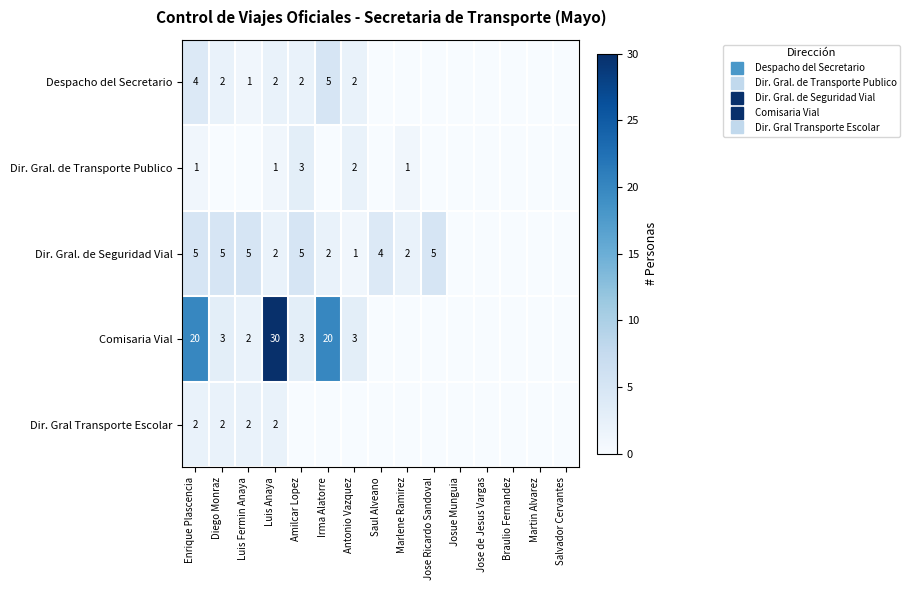

What is the difference between the highest and lowest values at Irma Alatorre?

20